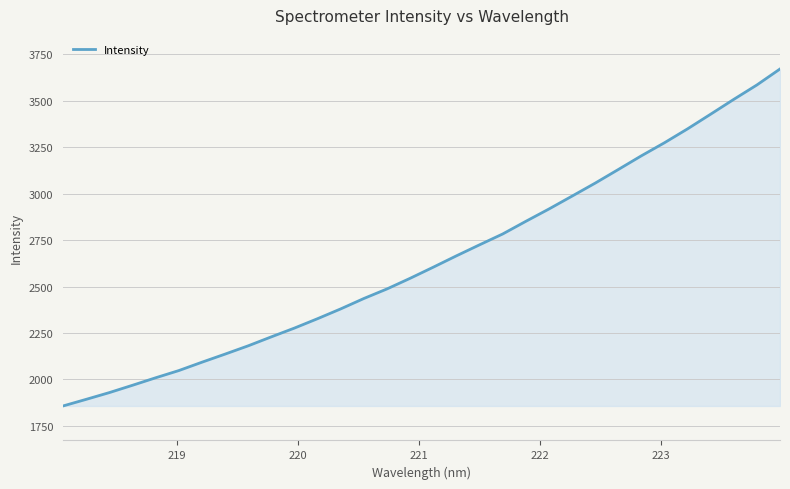

What is the difference between the maximum and minimum values?

1814.5